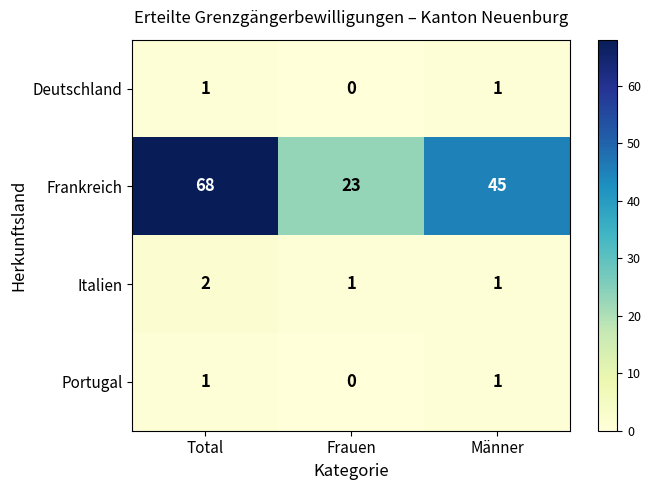

Is it true that Italien equals 2 at Total?

True